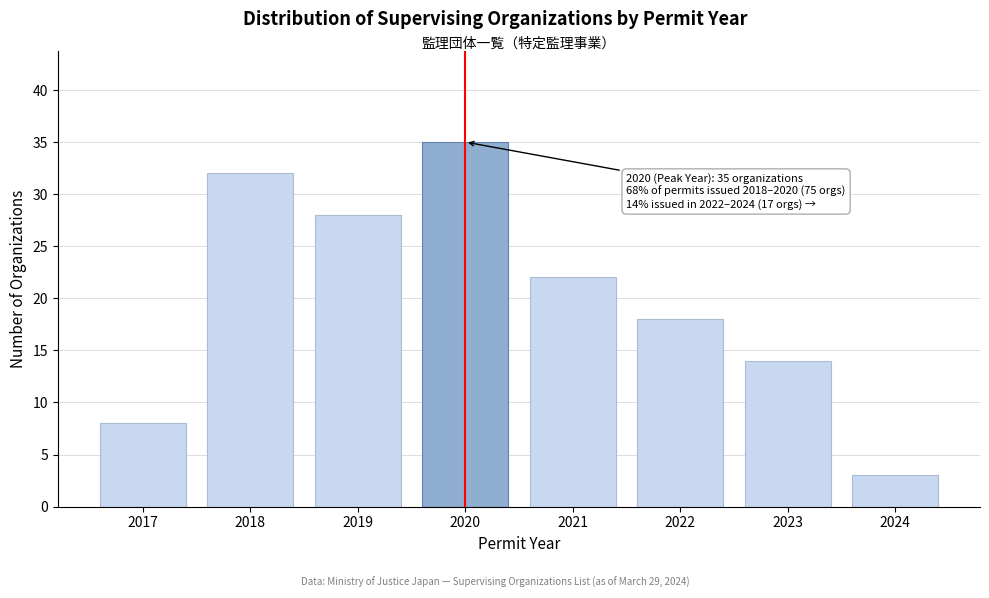

Reading left to right, list all the values displayed in this chart.

2017=8	2018=32	2019=28	2020=35	2021=22	2022=18	2023=14	2024=3